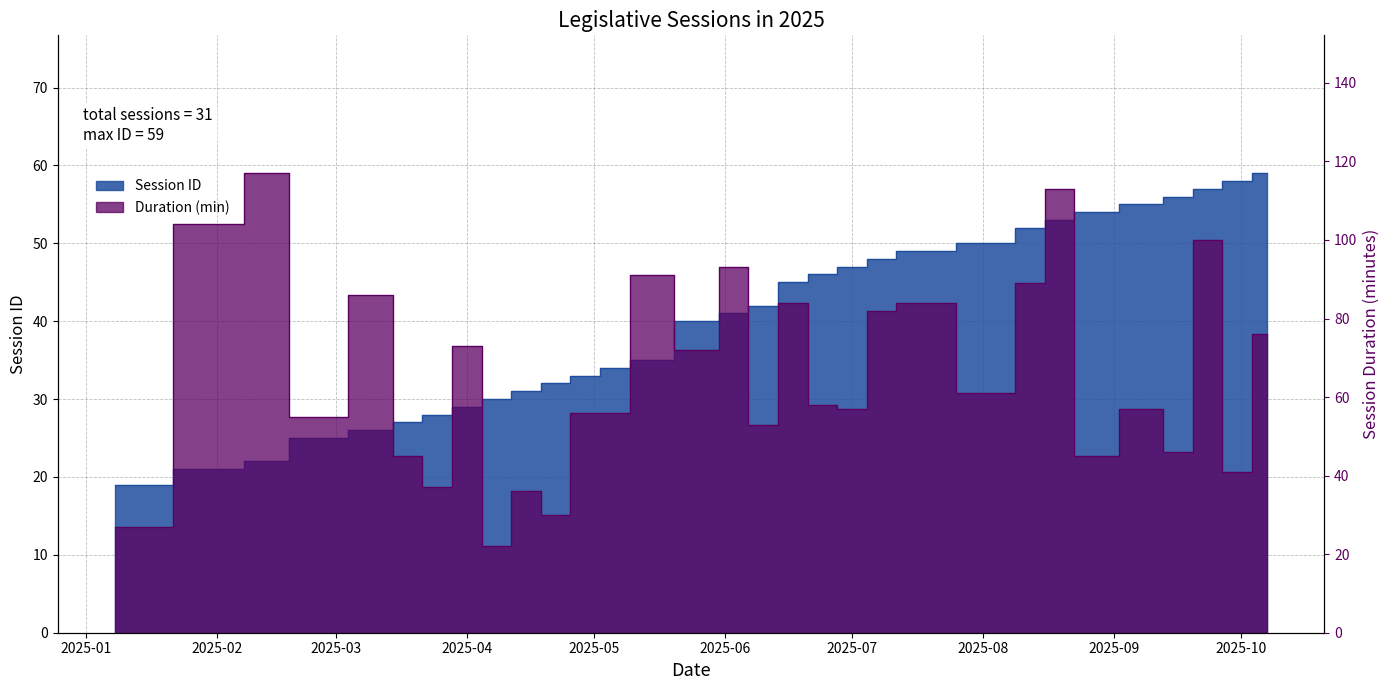

Where does the data first go above 41?

2025-06-10